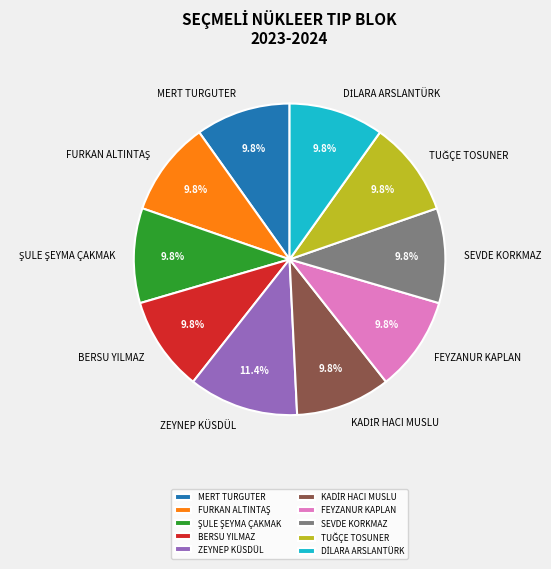

Is SEVDE KORKMAZ the majority of the pie?

No